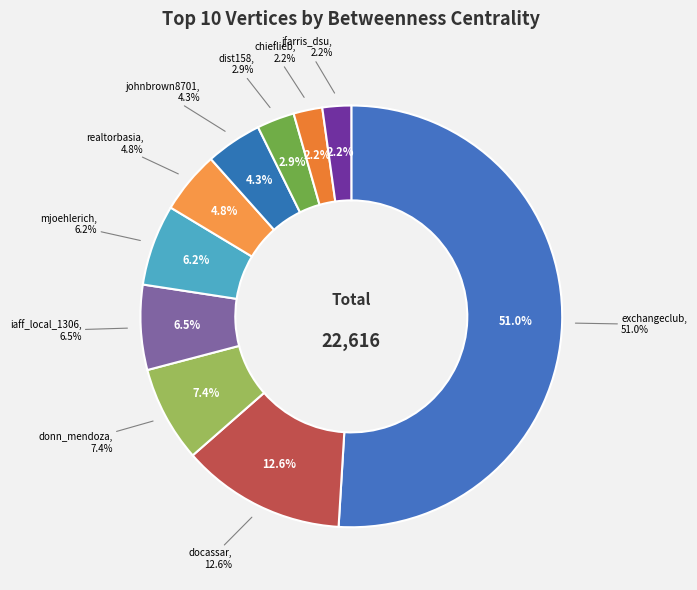

Which slice is the smallest?

jfarris_dsu